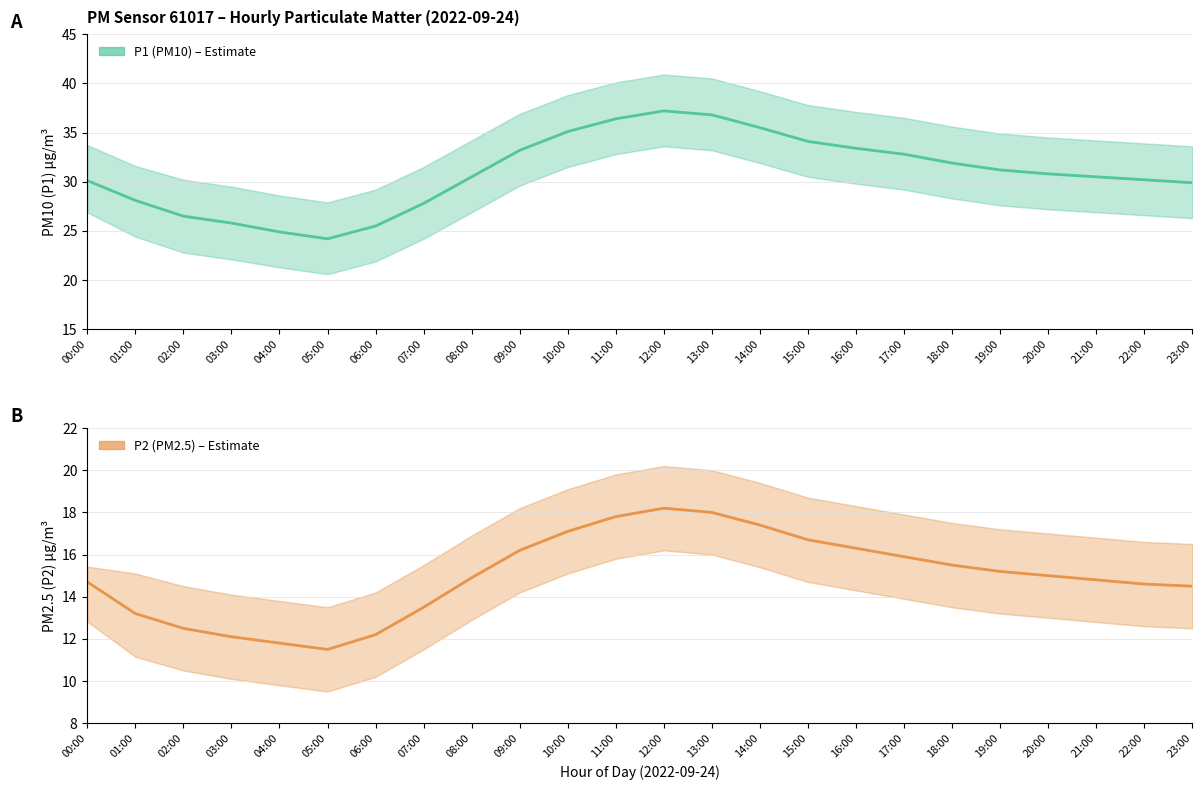

What is the maximum value shown in the chart?

37.2